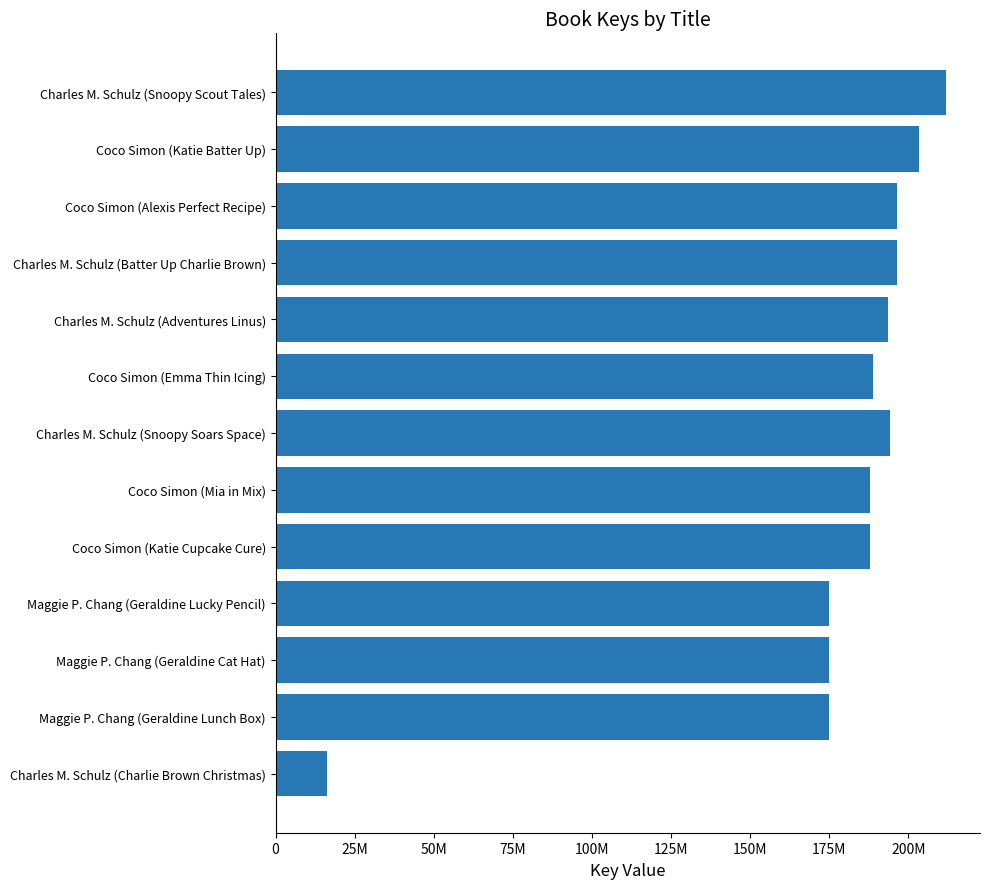

Which label corresponds to the smallest value in the chart?

Charles M. Schulz (Charlie Brown Christmas)